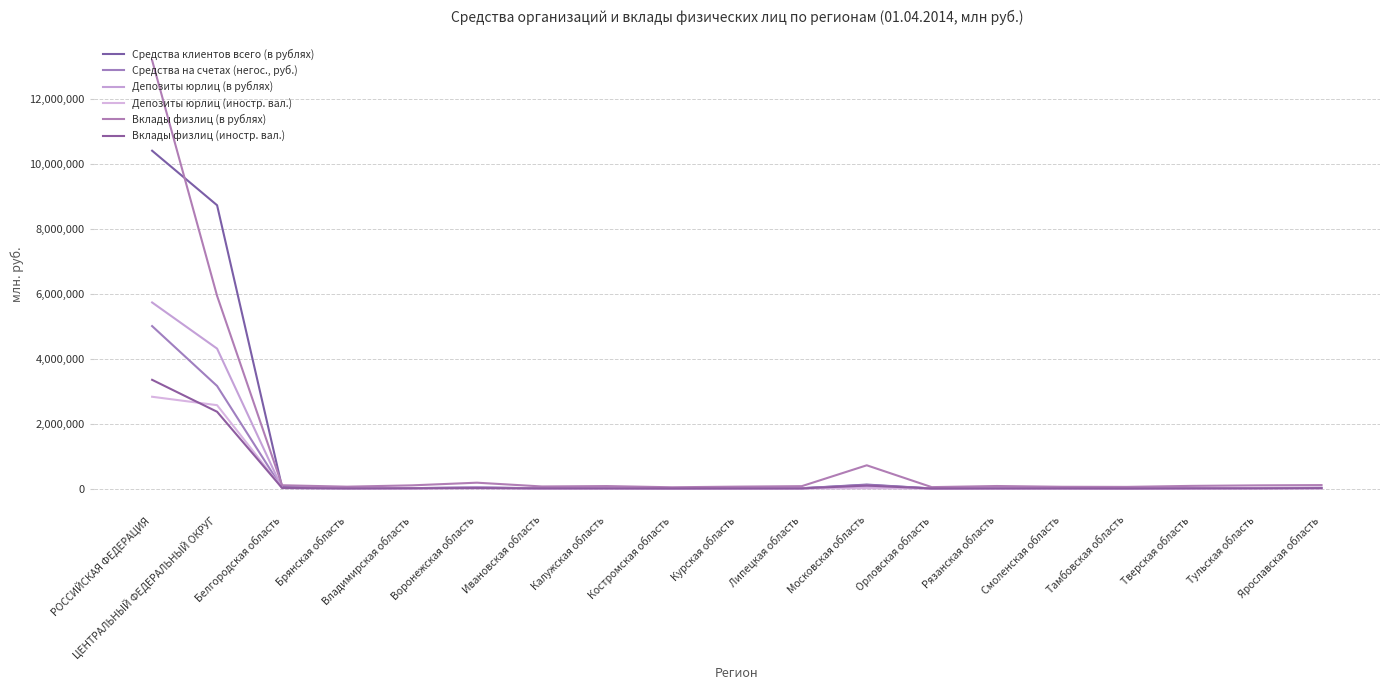

What is the label of the 16th point from the left?

Тамбовская область